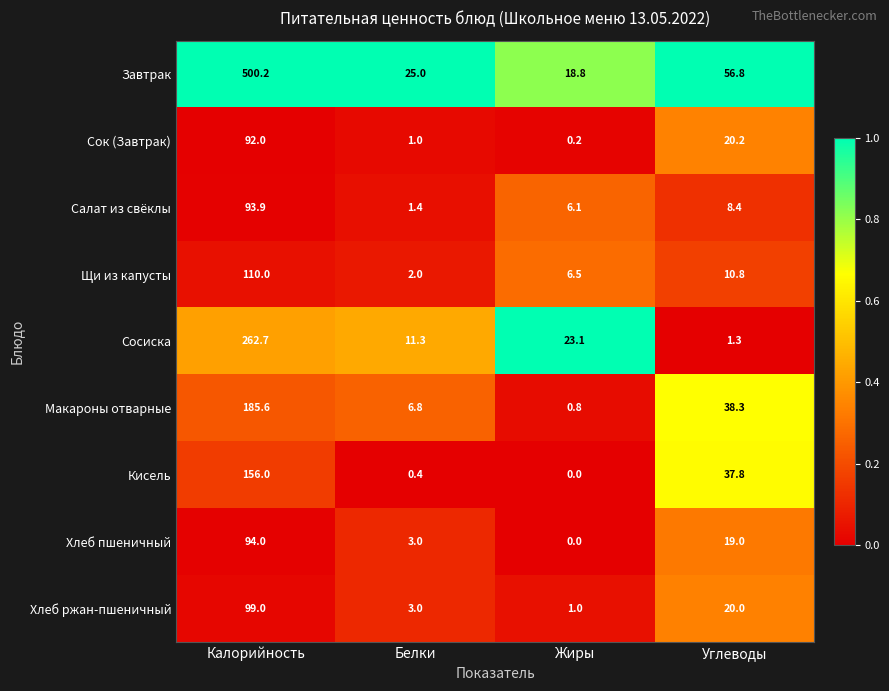

The value of Салат из свёклы at Углеводы is 8.4. True or false?

True